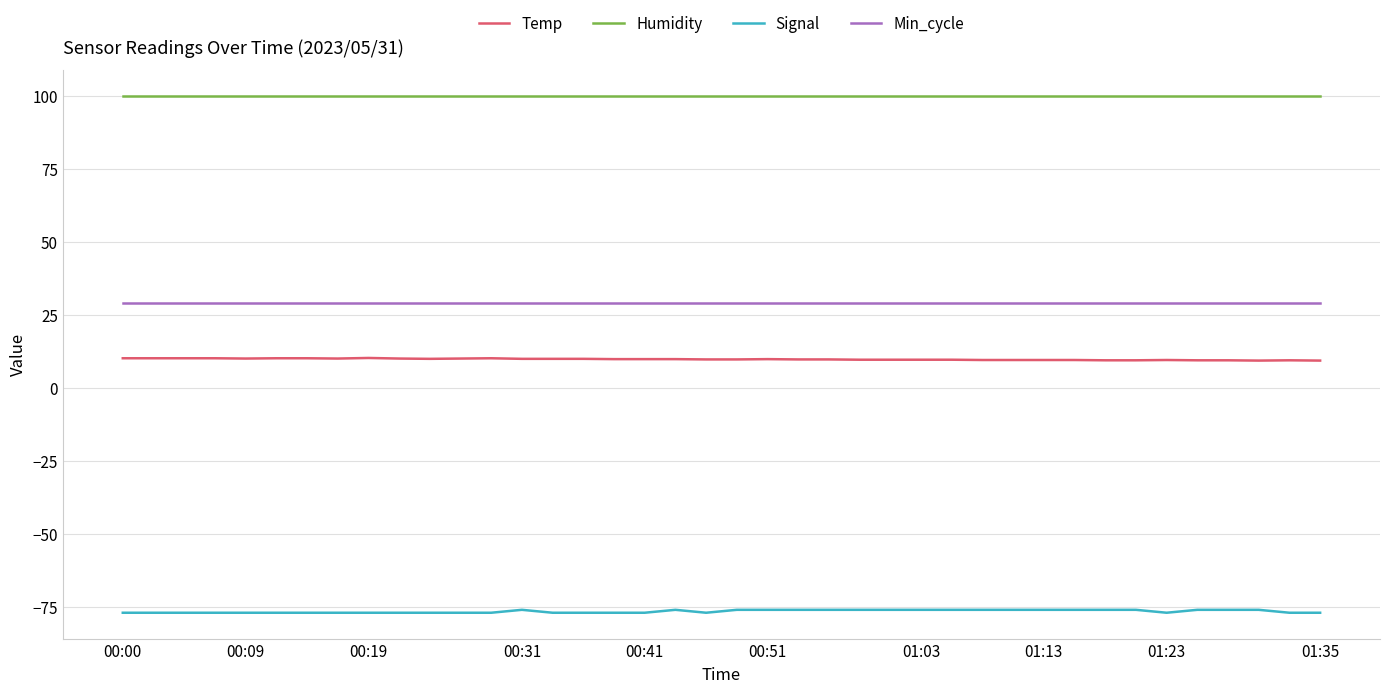

Rank the series by their maximum value, from highest to lowest.

Humidity, Min_cycle, Temp, Signal